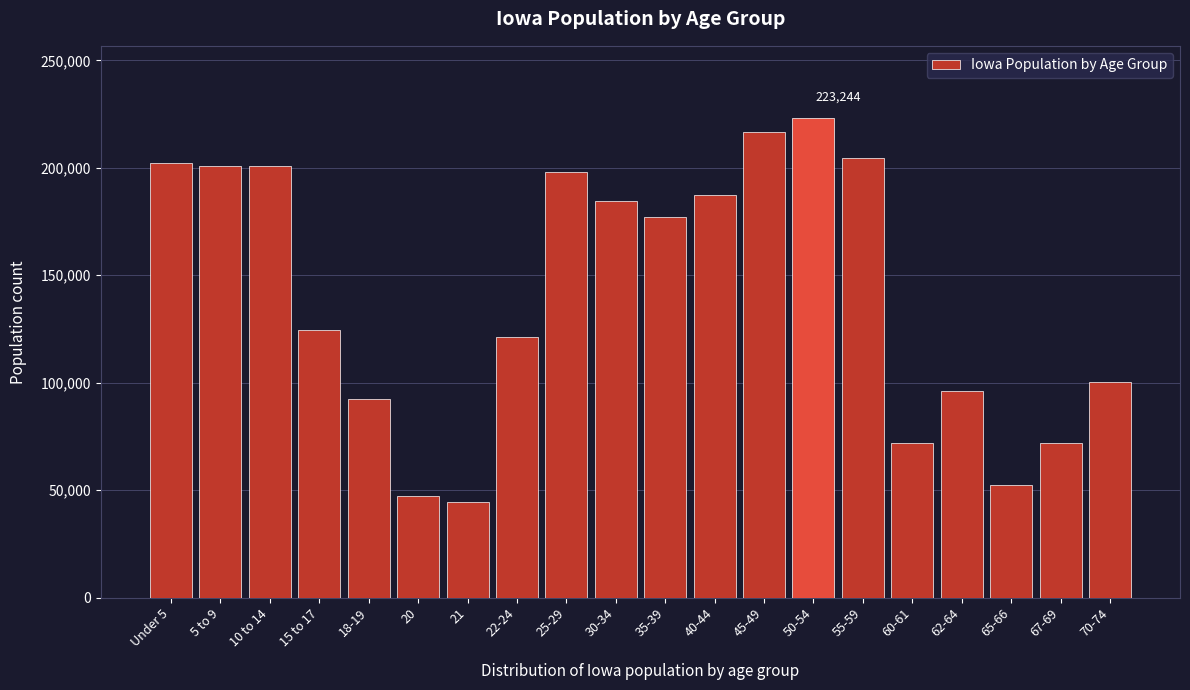

What is the label of the 9th bar from the right?

40-44